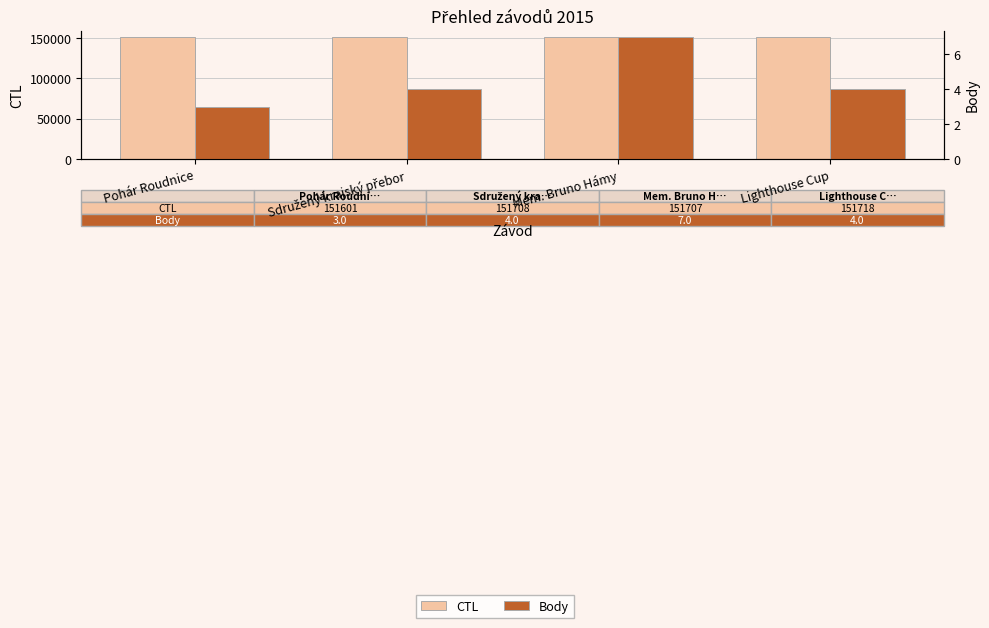

How many distinct data groups are displayed?

2